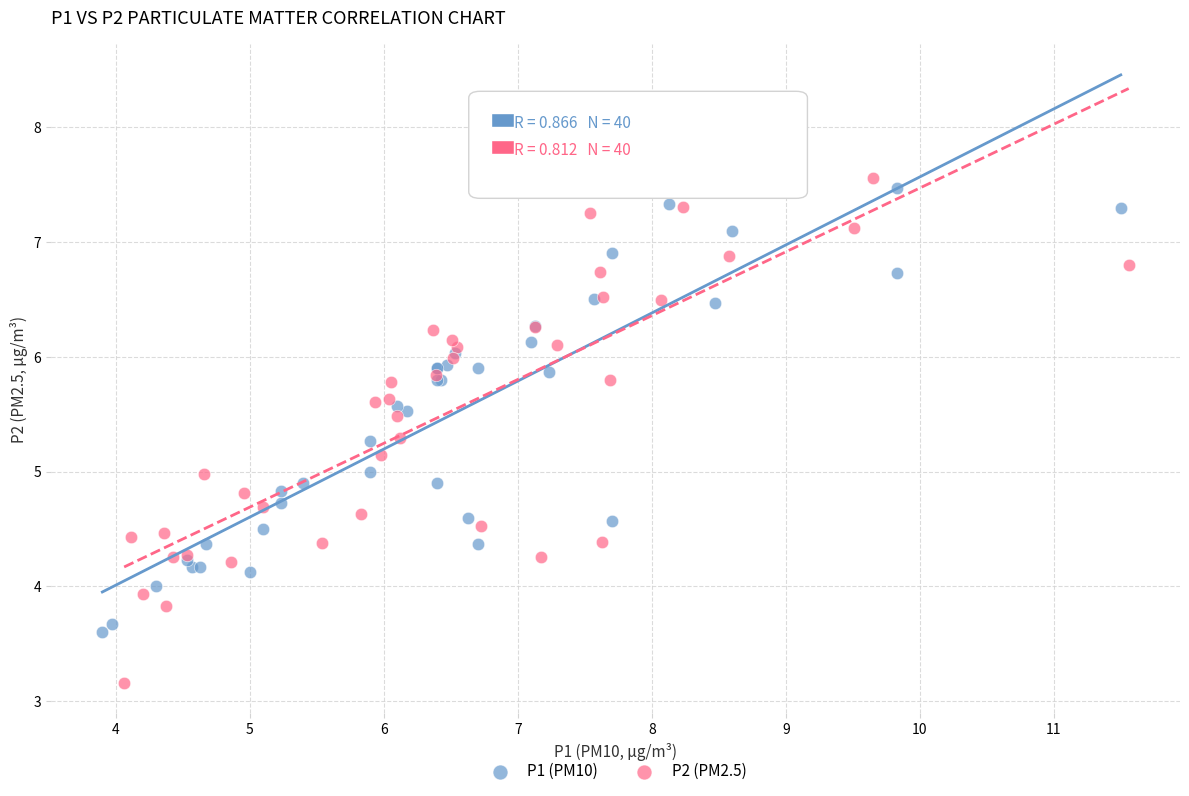

What are all the series names shown in the legend?

P1 (PM10), P2 (PM2.5)